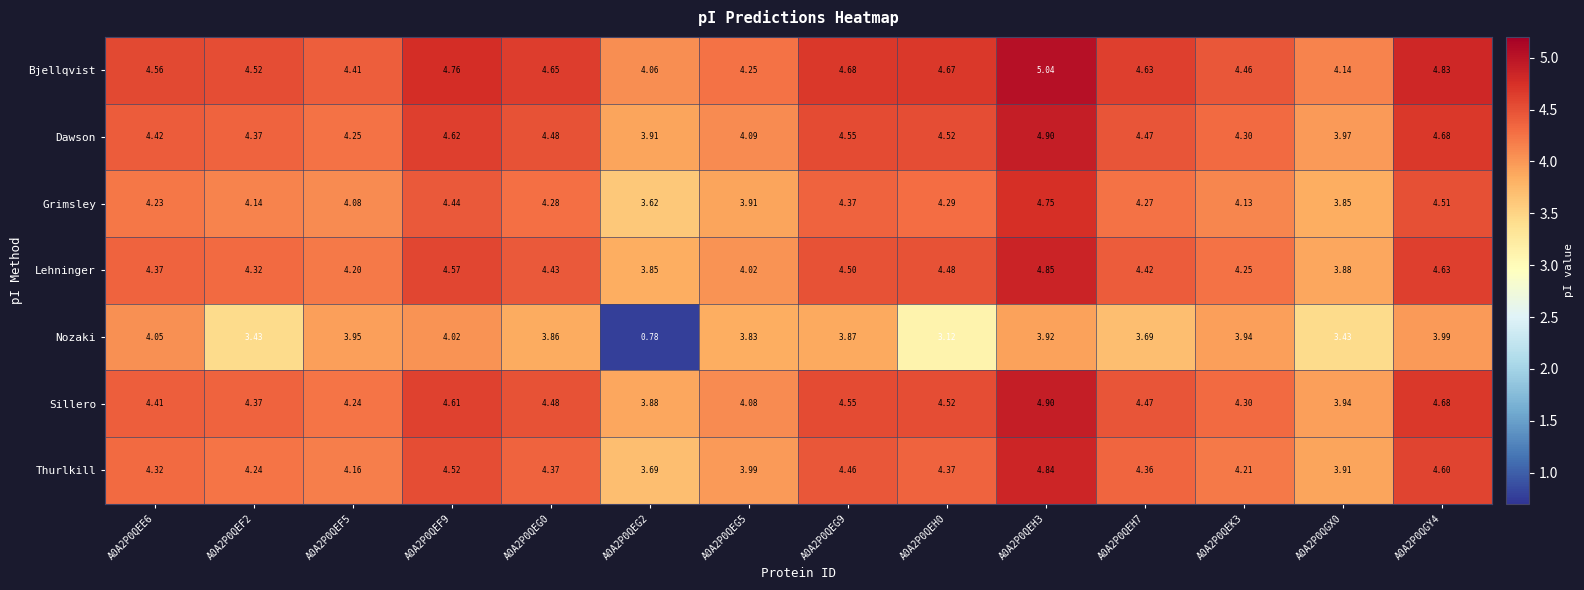

Which series has the largest total across all categories?

Bjellqvist